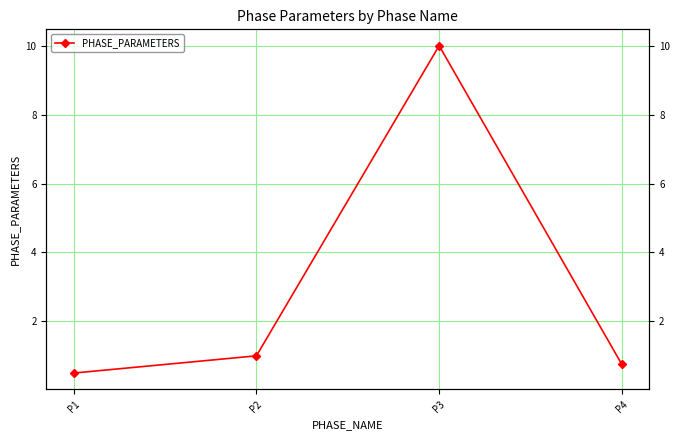

Which has a higher value, P2 or P1?

P2